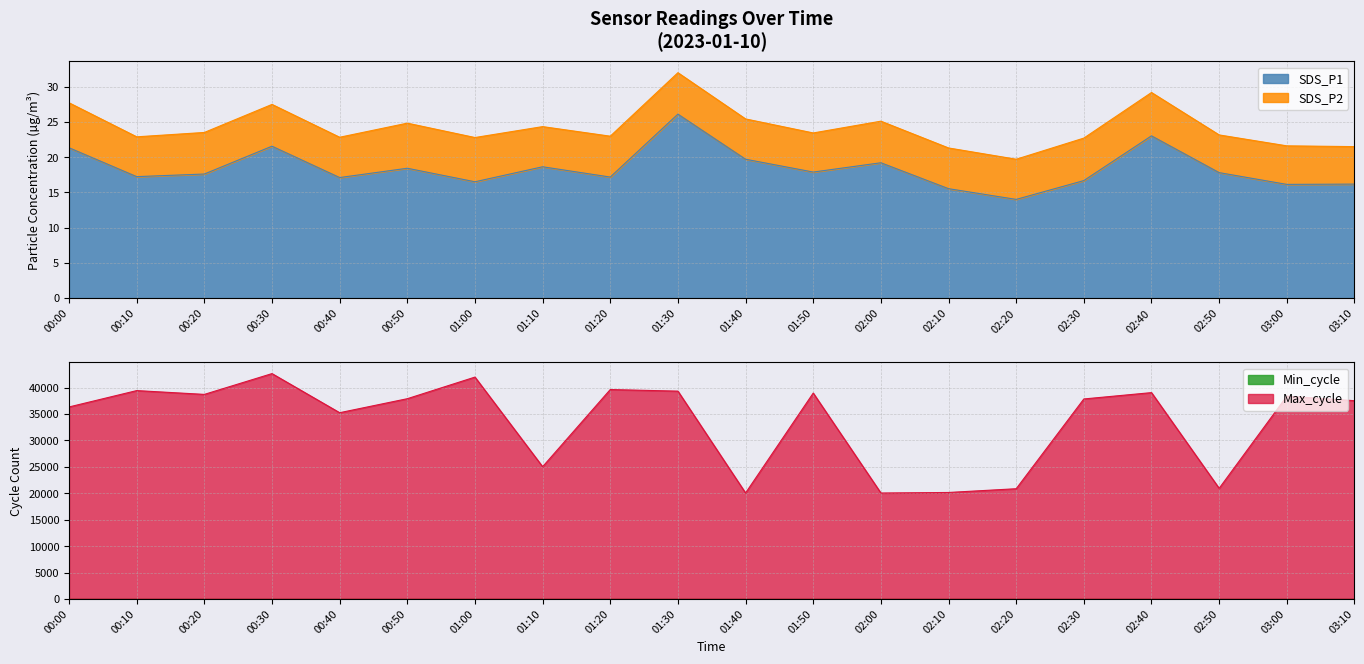

What value does the Max_cycle series have at 01:30?

39334.0